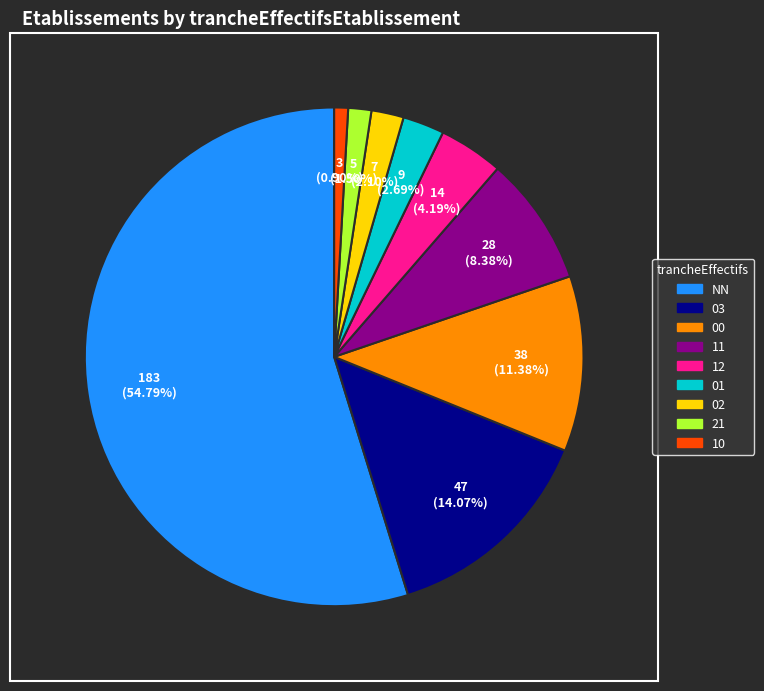

Does 21 account for over 50% of the chart?

No